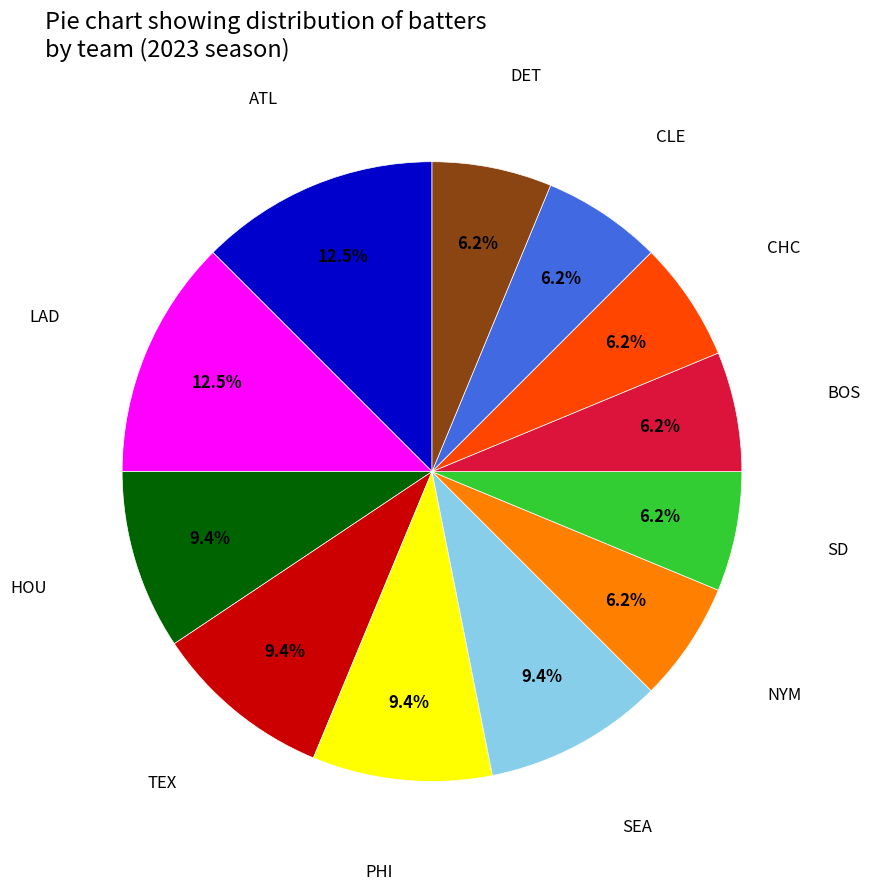

Does any single category account for the majority?

No